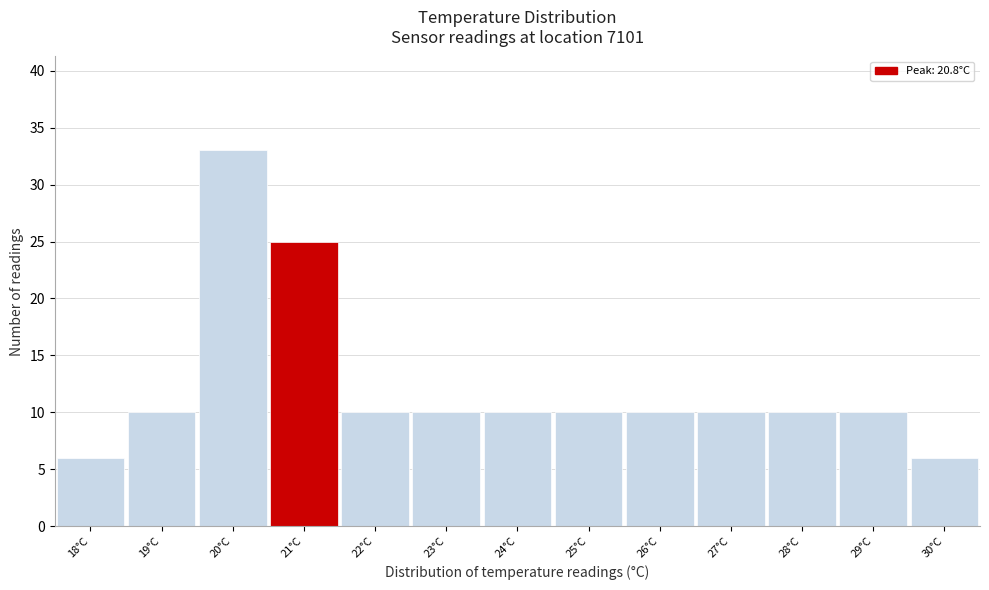

What is the height of the bar covering 18.5 to 19.5 on the x-axis? The values are not printed on the chart, so give them approximately, as read against the axis.

10